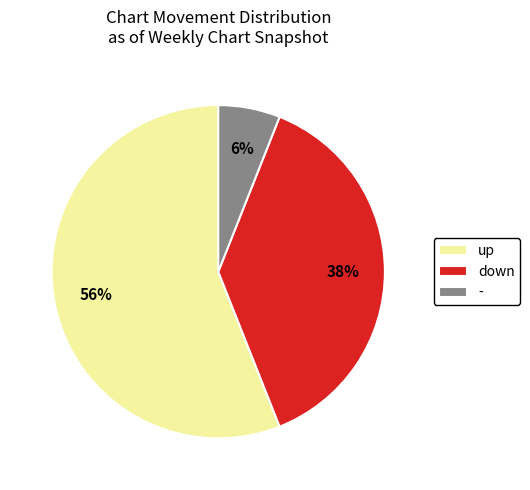

Do up and down together represent more than half of the pie?

Yes